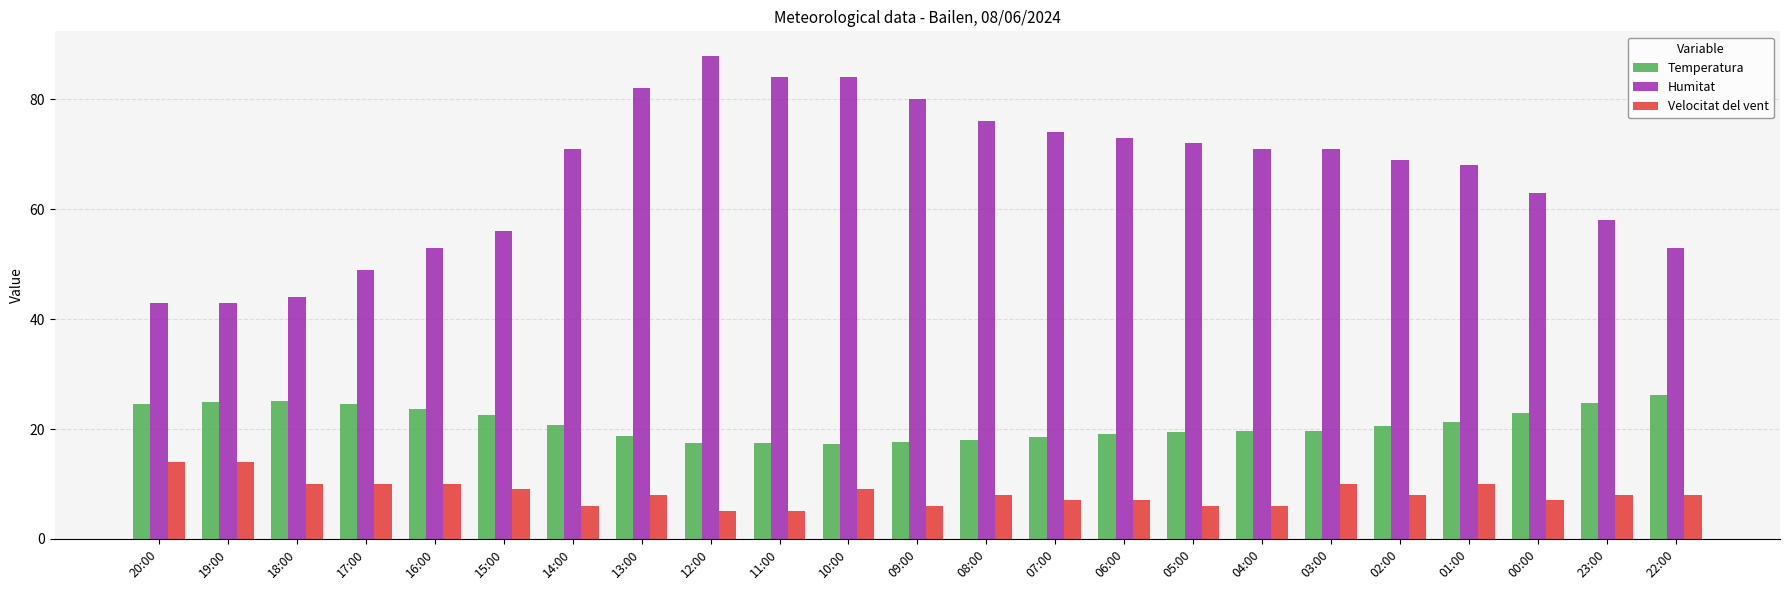

Where does the Temperatura series first go above 20?

20:00